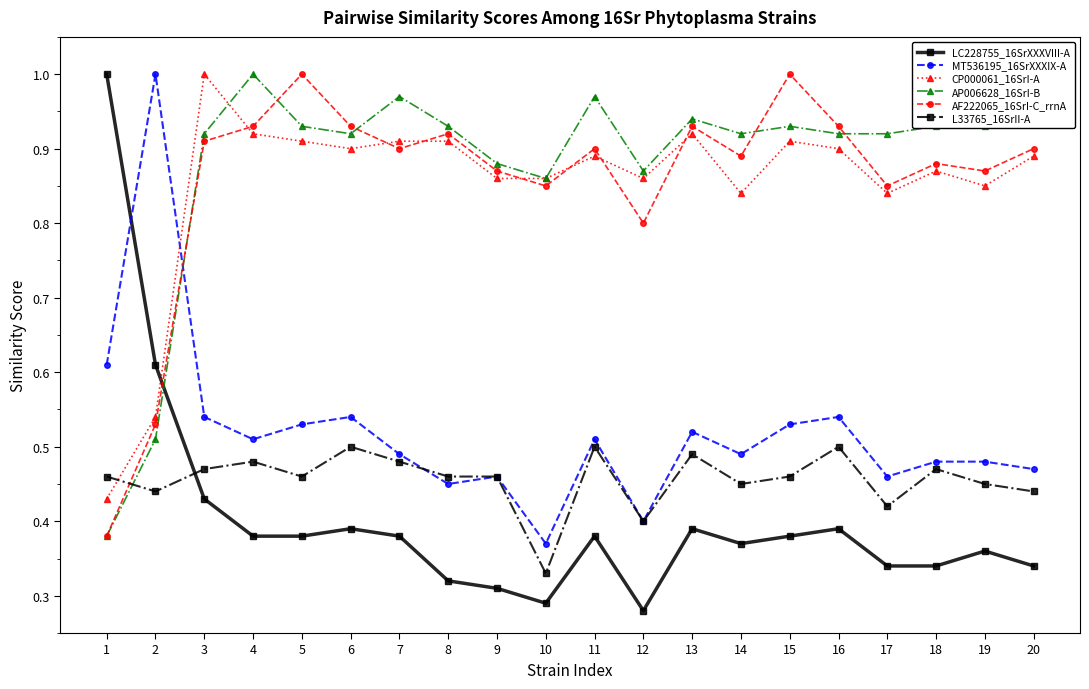

At which label does AF222065_16SrI-C_rrnA reach its minimum?

1